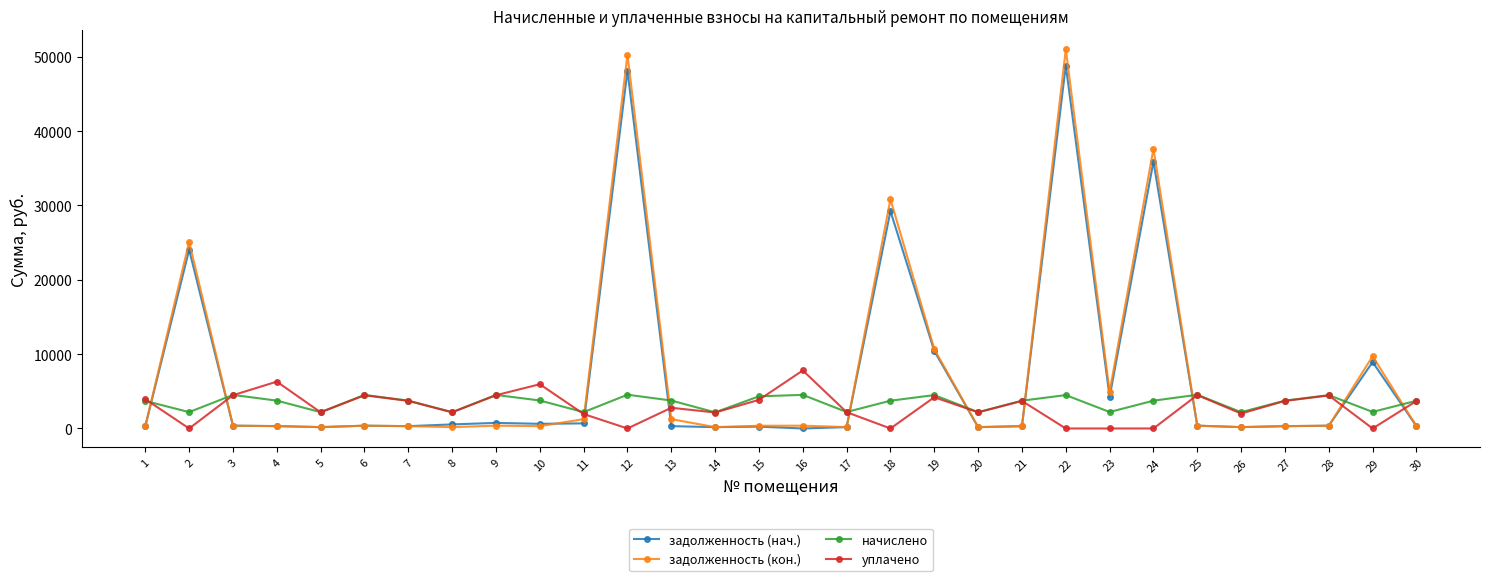

What is the minimum value for начислено?

2170.1